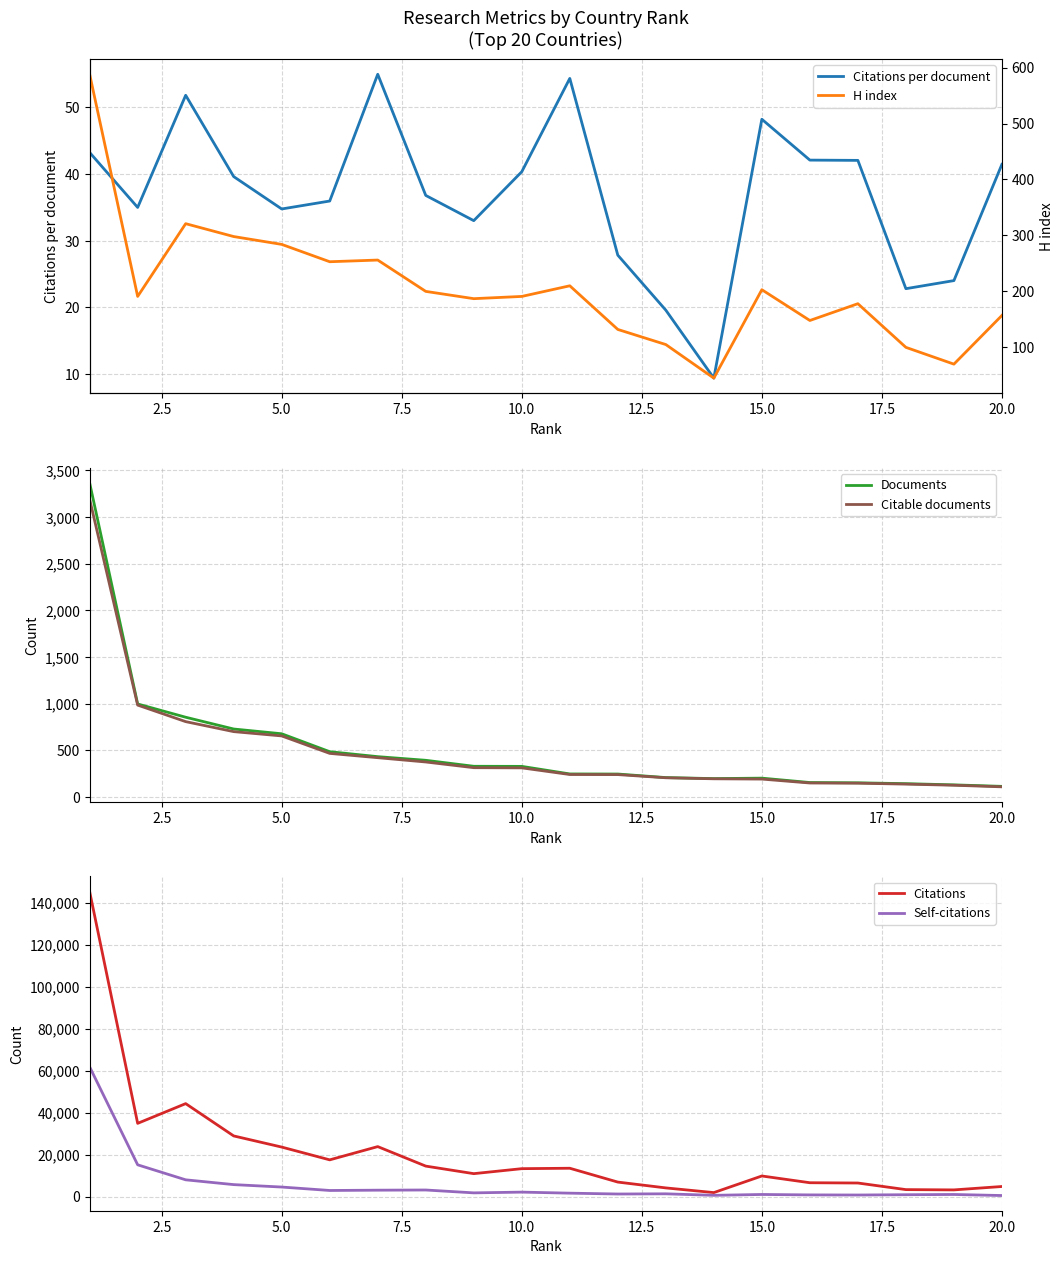

What is the value of the Citable documents point at the 18th from the left?

139.0